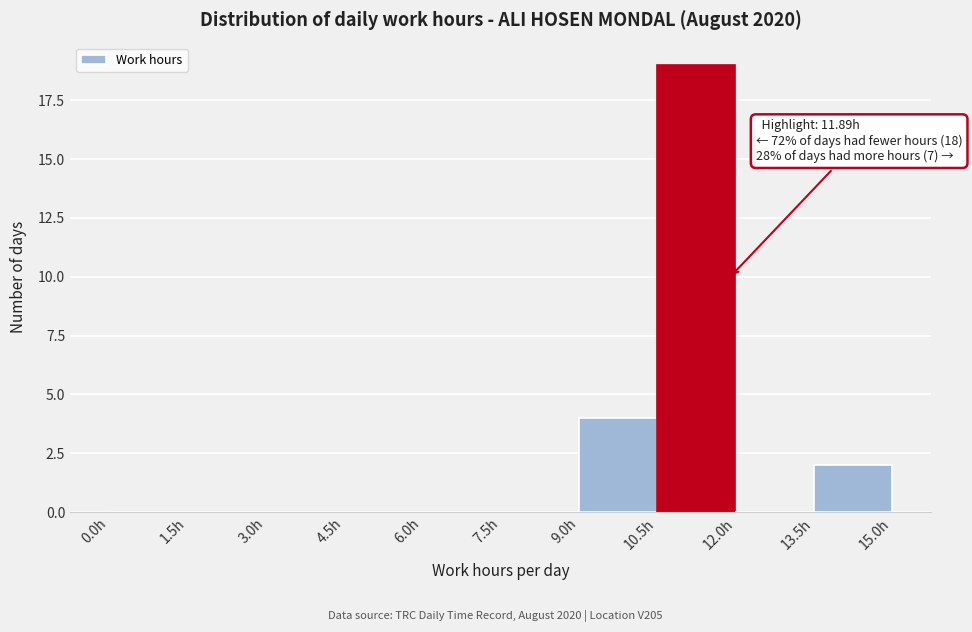

Which range on the x-axis has the tallest bar?

10.5 to 12.0